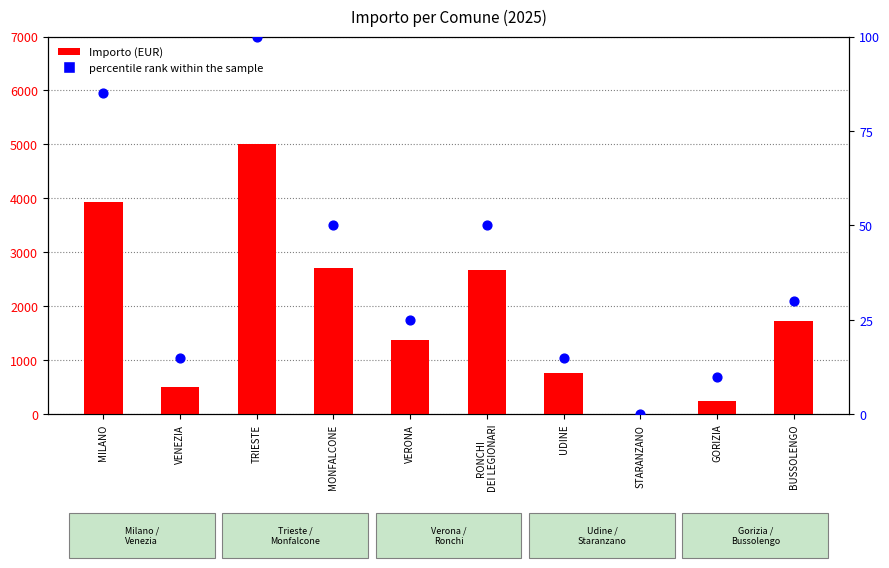

At which category is the sum across all series the highest?

TRIESTE